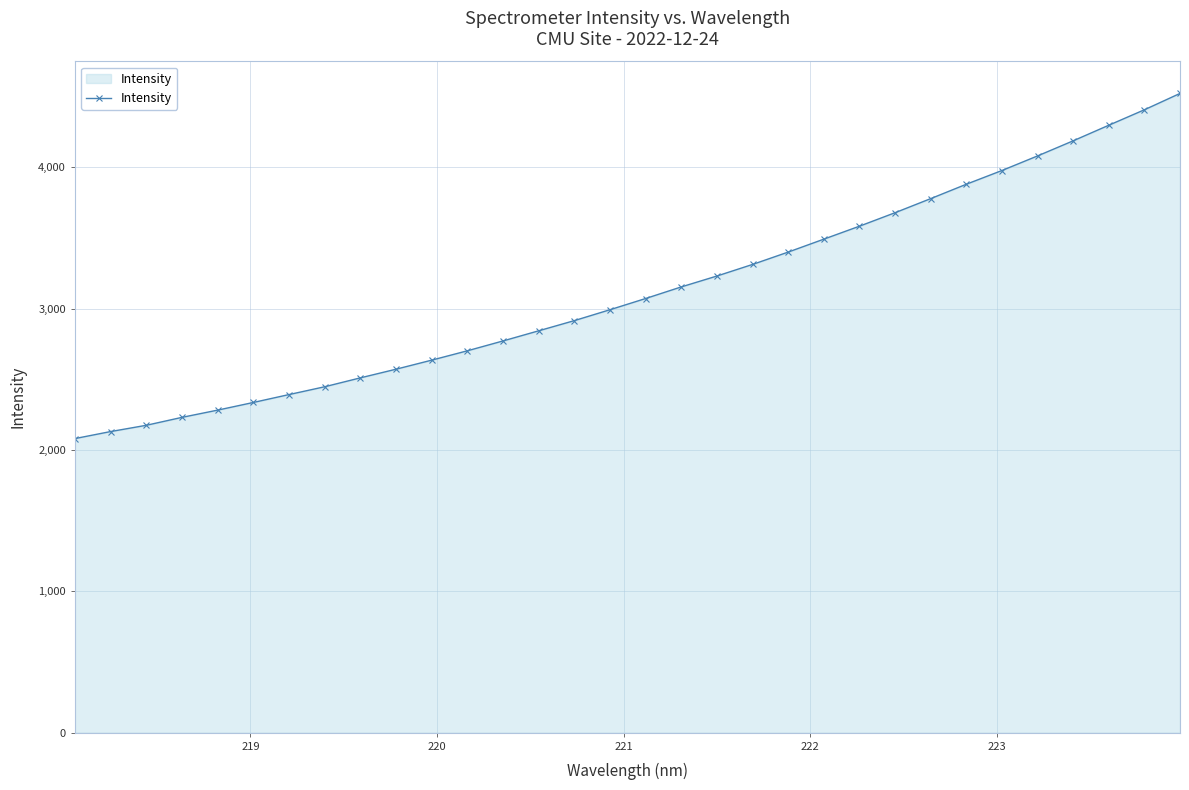

What is the value of the 10th point from the left?

2571.3